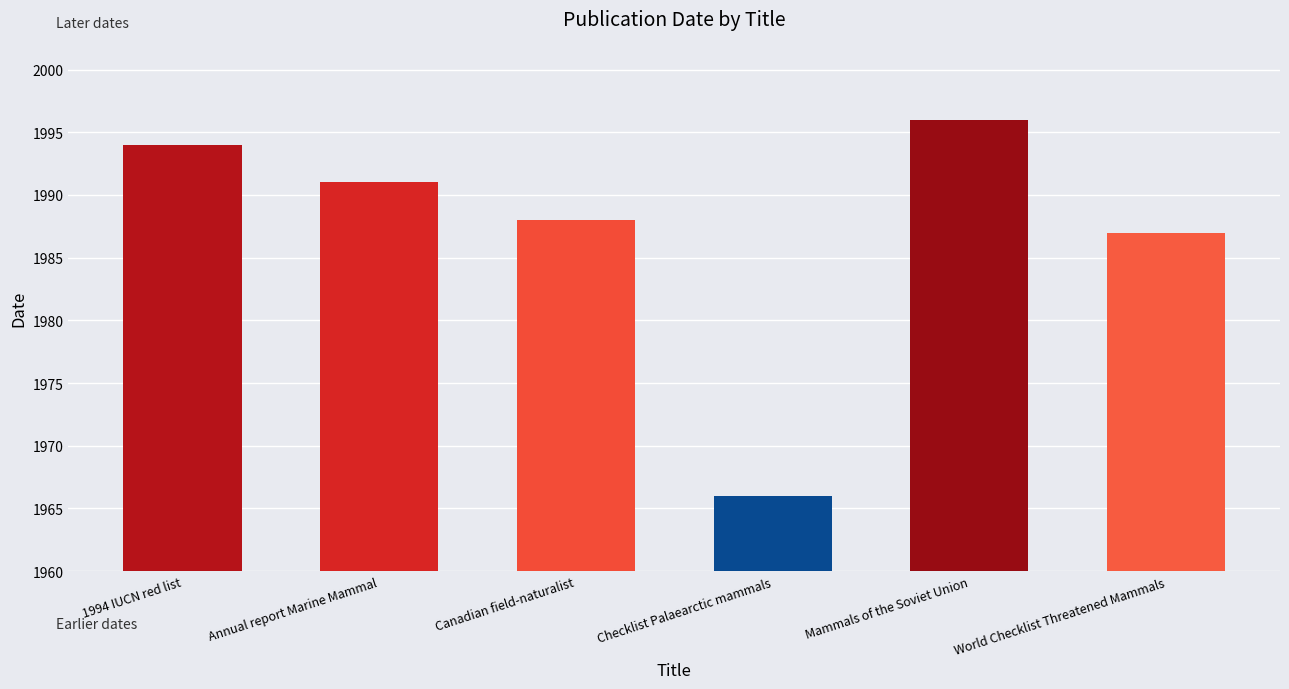

Which has a higher value, Annual report Marine Mammal or Canadian field-naturalist?

Annual report Marine Mammal